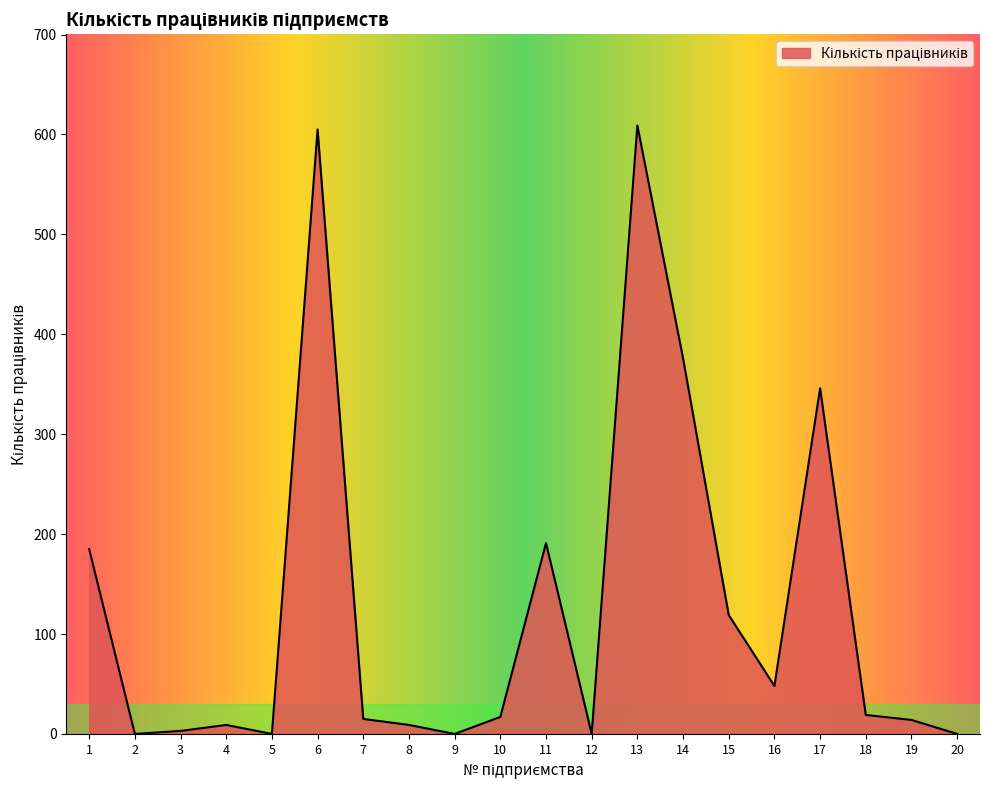

What is the difference between the maximum and minimum values?

609